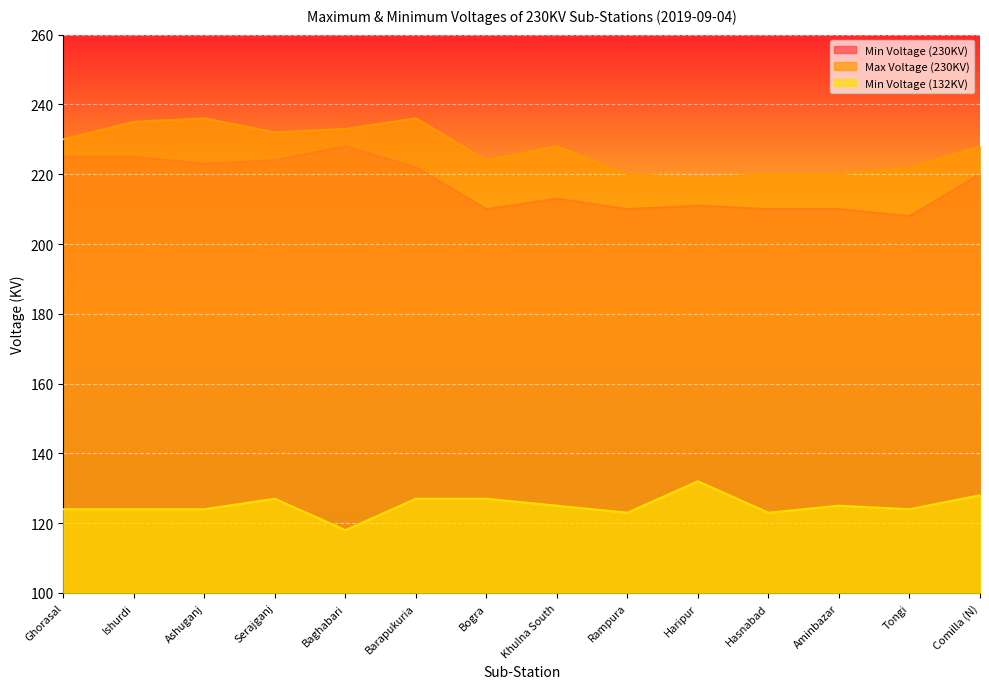

Reading left to right, transcribe all the data shown in this chart.

Min Voltage (230KV): 225	225	223	224	228	222	210	213	210	211	210	210	208	220
Max Voltage (230KV): 230	235	236	232	233	236	224	228	220	219	220	220	222	228
Min Voltage (132KV): 124	124	124	127	118	127	127	125	123	132	123	125	124	128